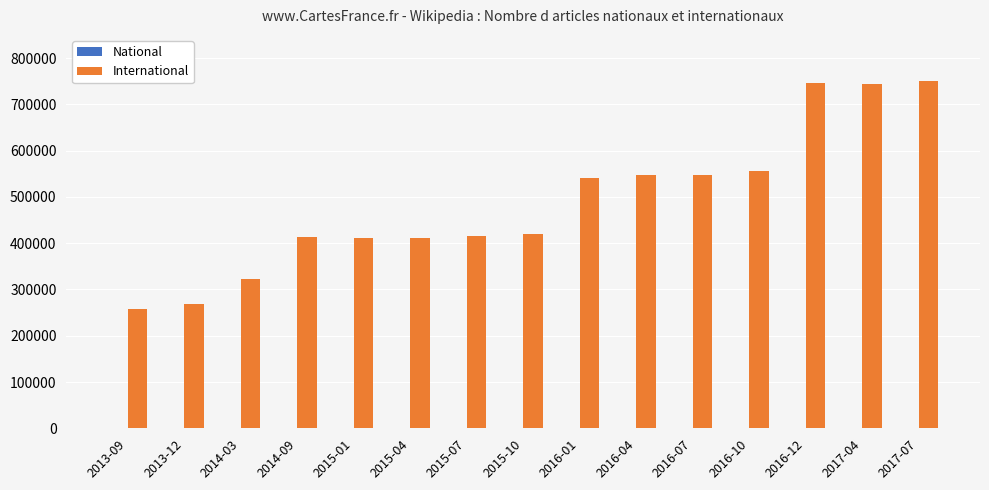

Count the number of data series in this chart.

1